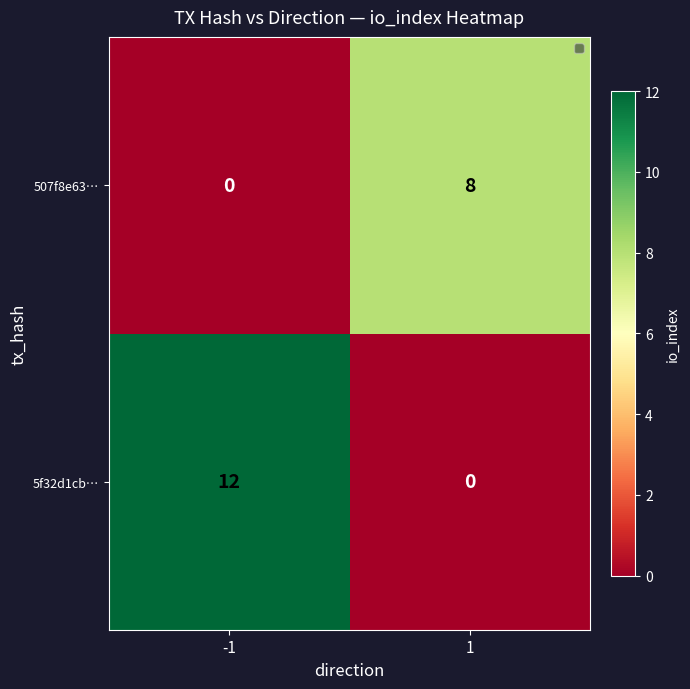

Which series has the largest total across all categories?

5f32d1cb…